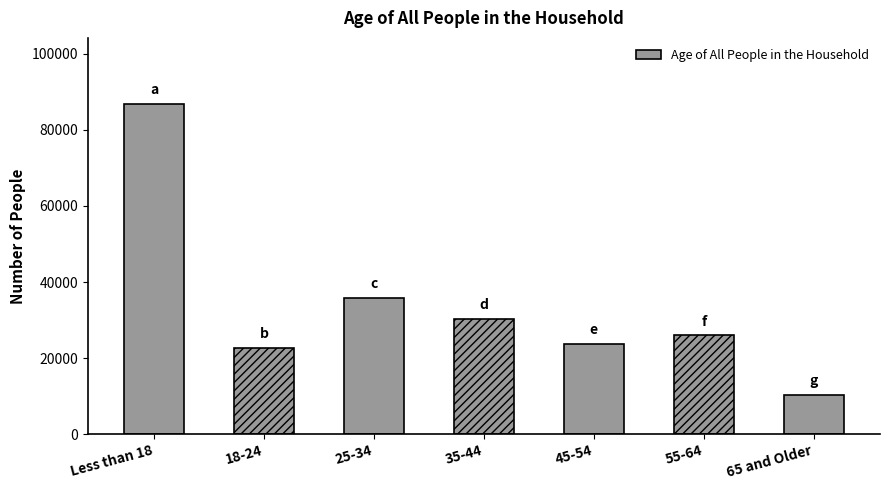

What is the label of the 3rd bar from the left?

25-34